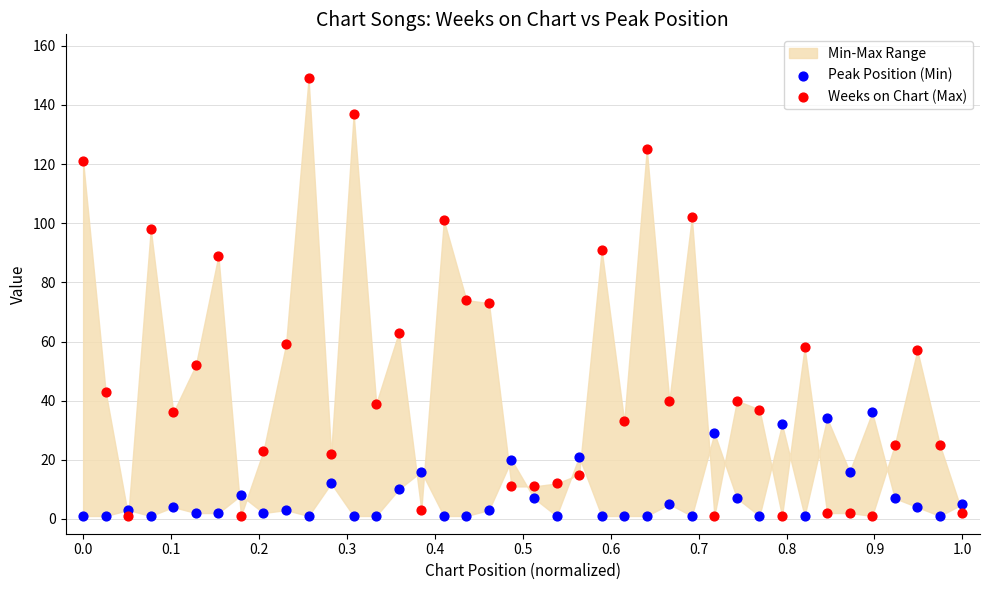

Which series has the widest spread of Y values?

Weeks on Chart (Max)